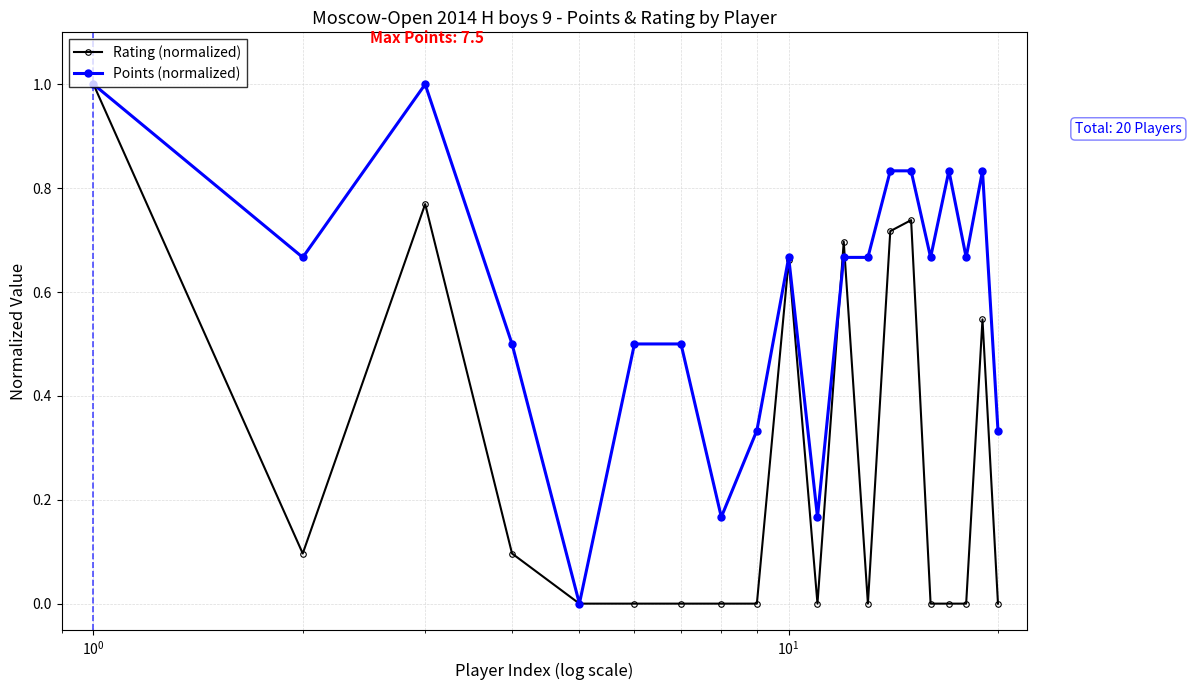

True or false: Points (normalized) has more than 2 interior local peaks.

True